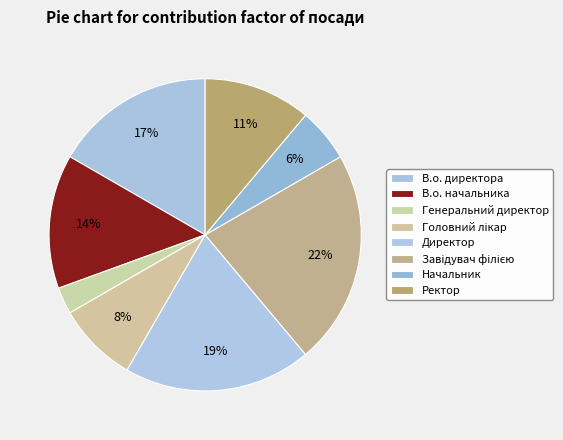

Does В.о. директора account for over 50% of the chart?

No